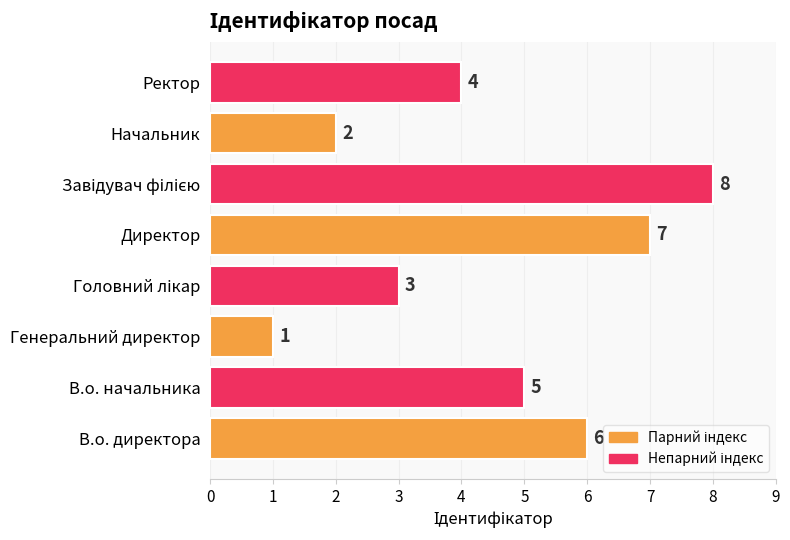

Reading top to bottom, extract all data points from this chart.

4	2	8	7	3	1	5	6